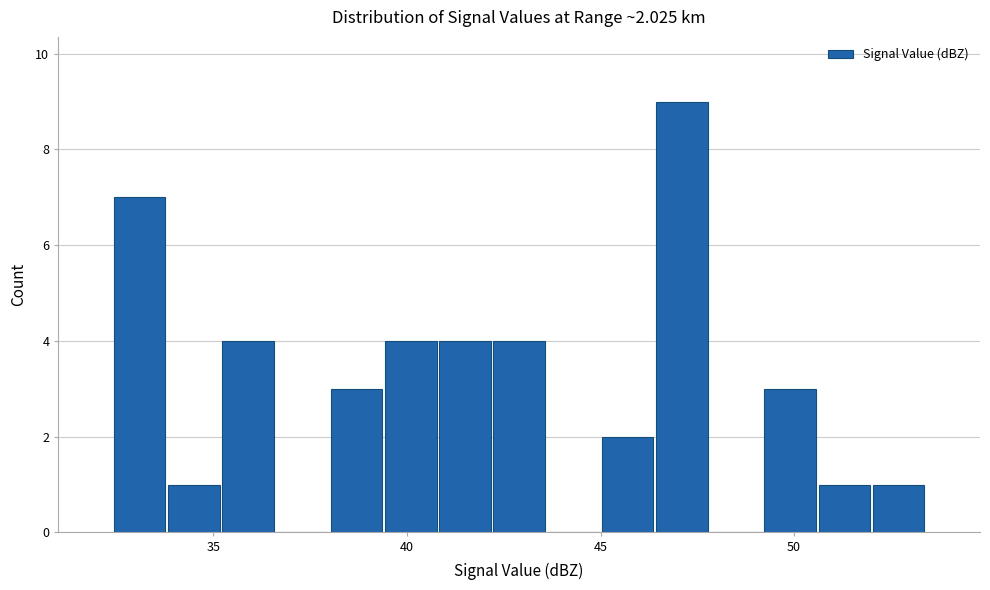

Around what value on the x-axis is the tallest bar? Give the approximate position of its centre, as read against the axis.

47.0